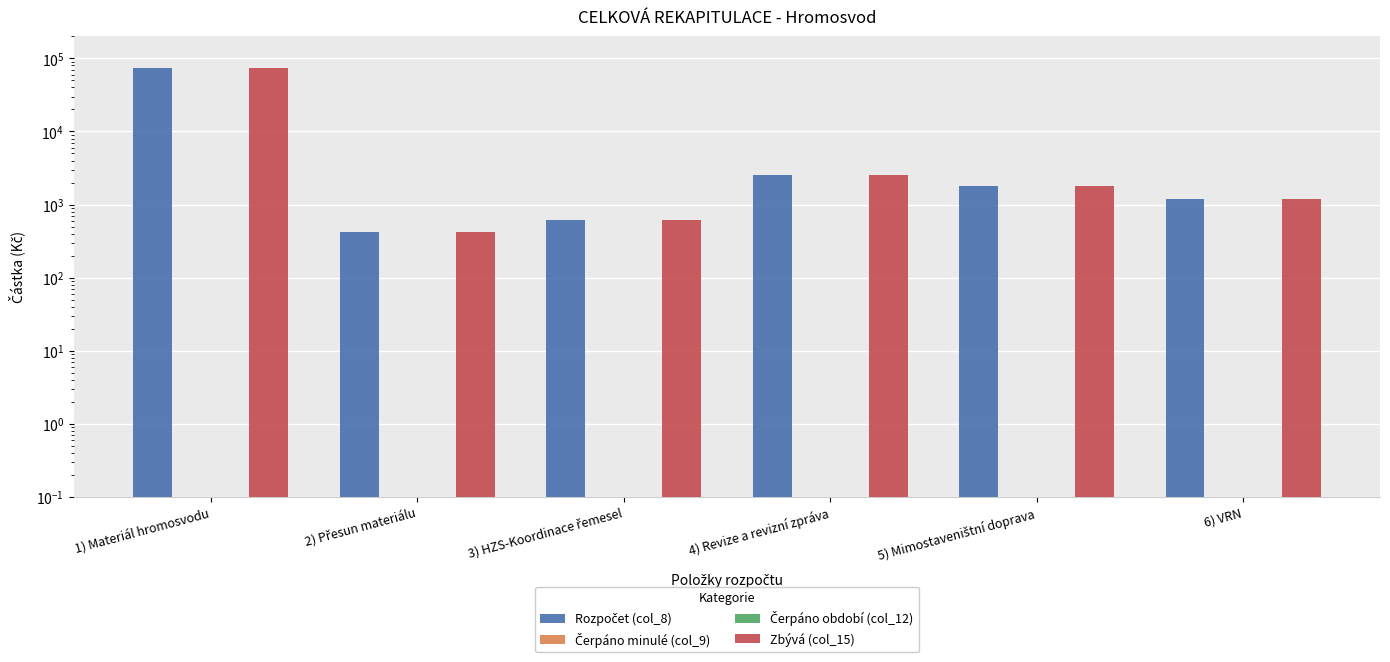

Which series has the largest total across all categories?

Rozpočet (col_8)